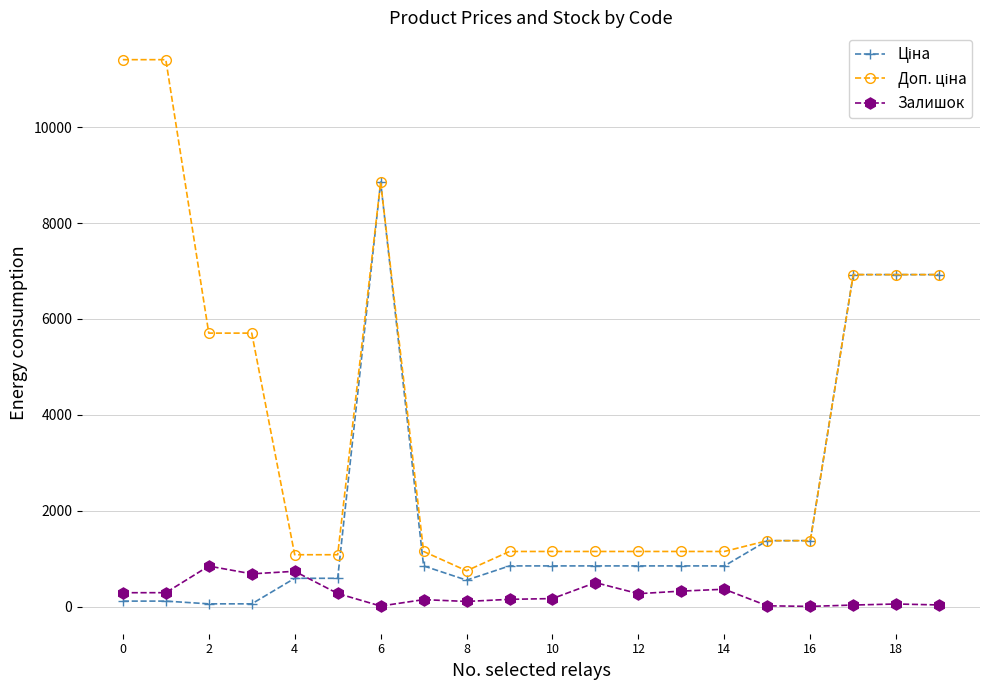

At how many categories does at least one series exceed 1533?

8